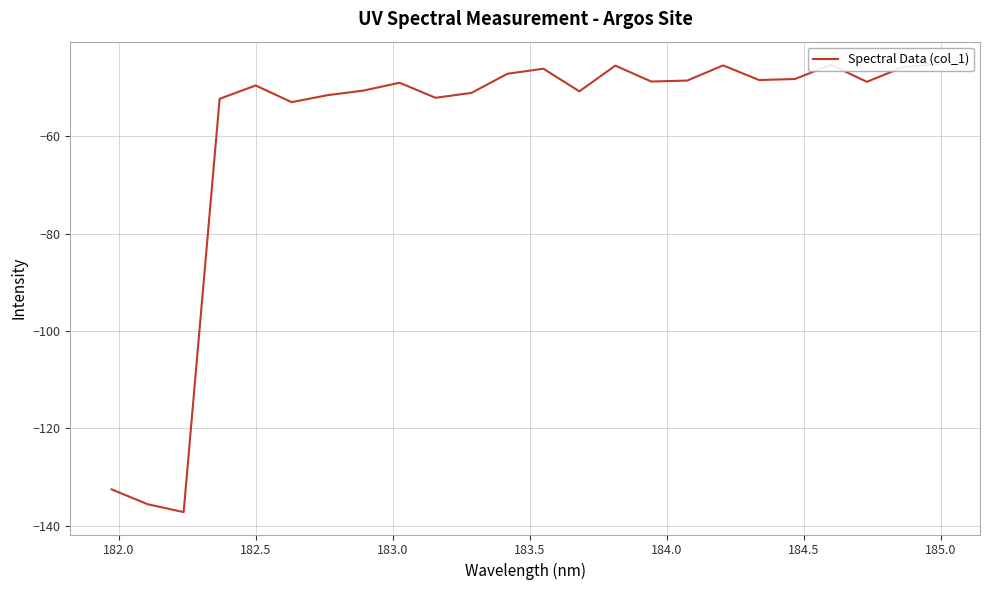

True or false: there are more than 2 points higher than both neighbors.

True